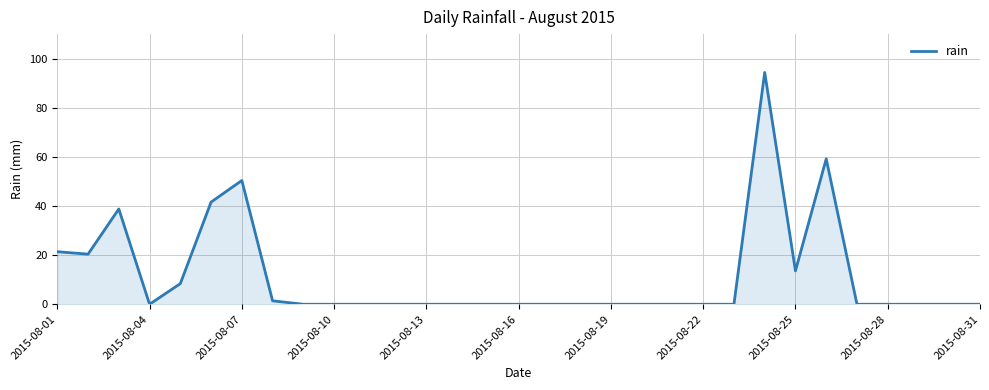

What is the difference between the maximum and minimum values?

94.4